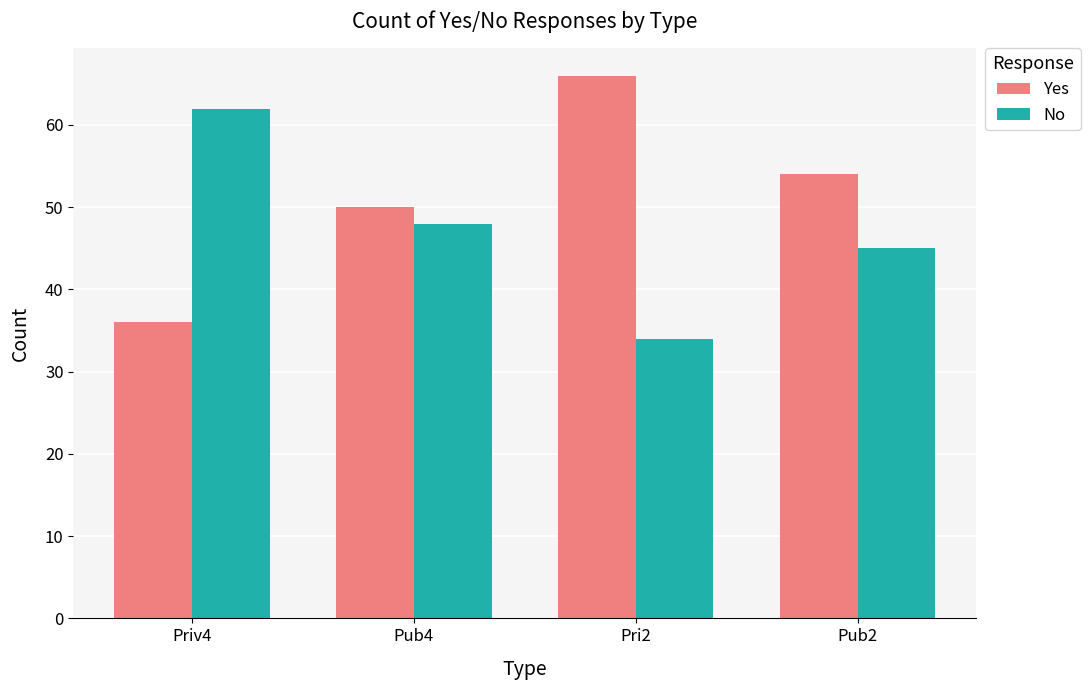

Which series has the widest spread of values?

Yes